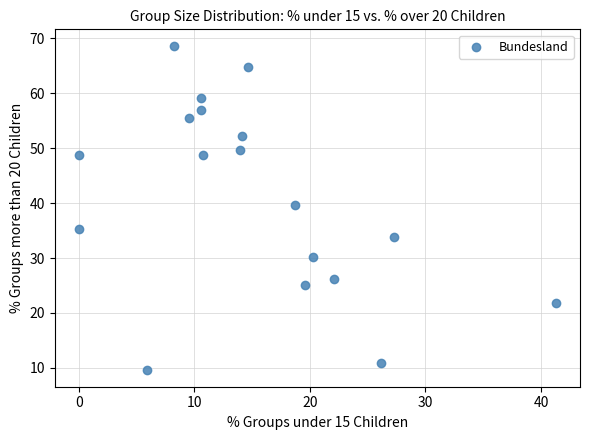

What is the range of Y values (max minus min)?

59.2